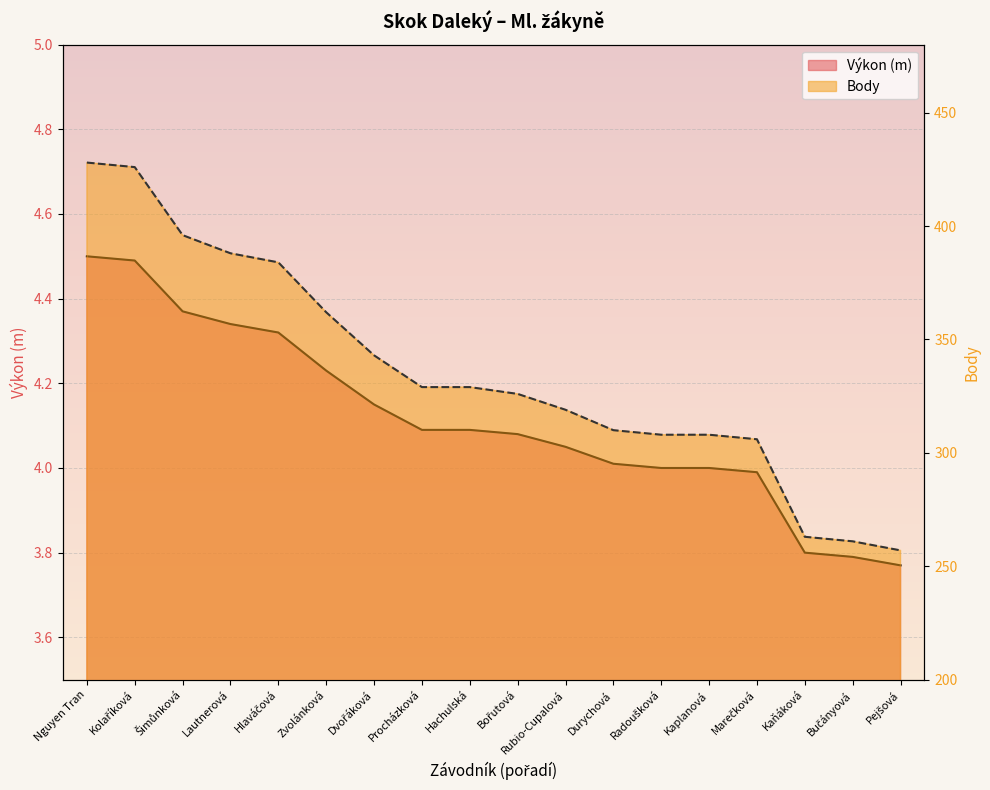

Between Lautnerová and Pejšová, which series saw the biggest shift?

Body